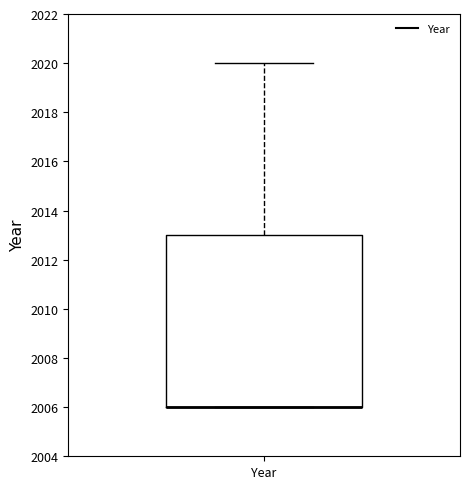

Where is the lower edge of the box for Year on the y-axis? The values are not printed on the chart, so give them approximately, as read against the axis.

2006